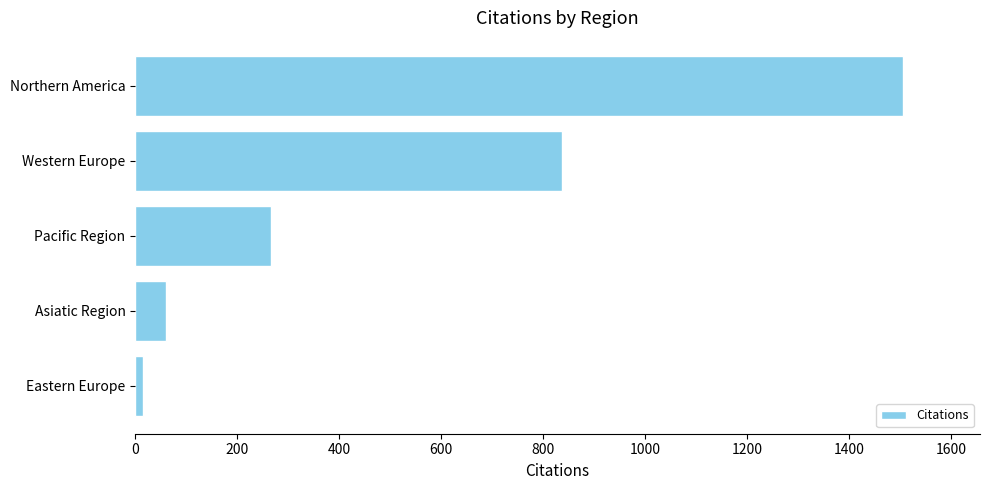

List the labels in order of value, smallest first.

Eastern Europe, Asiatic Region, Pacific Region, Western Europe, Northern America